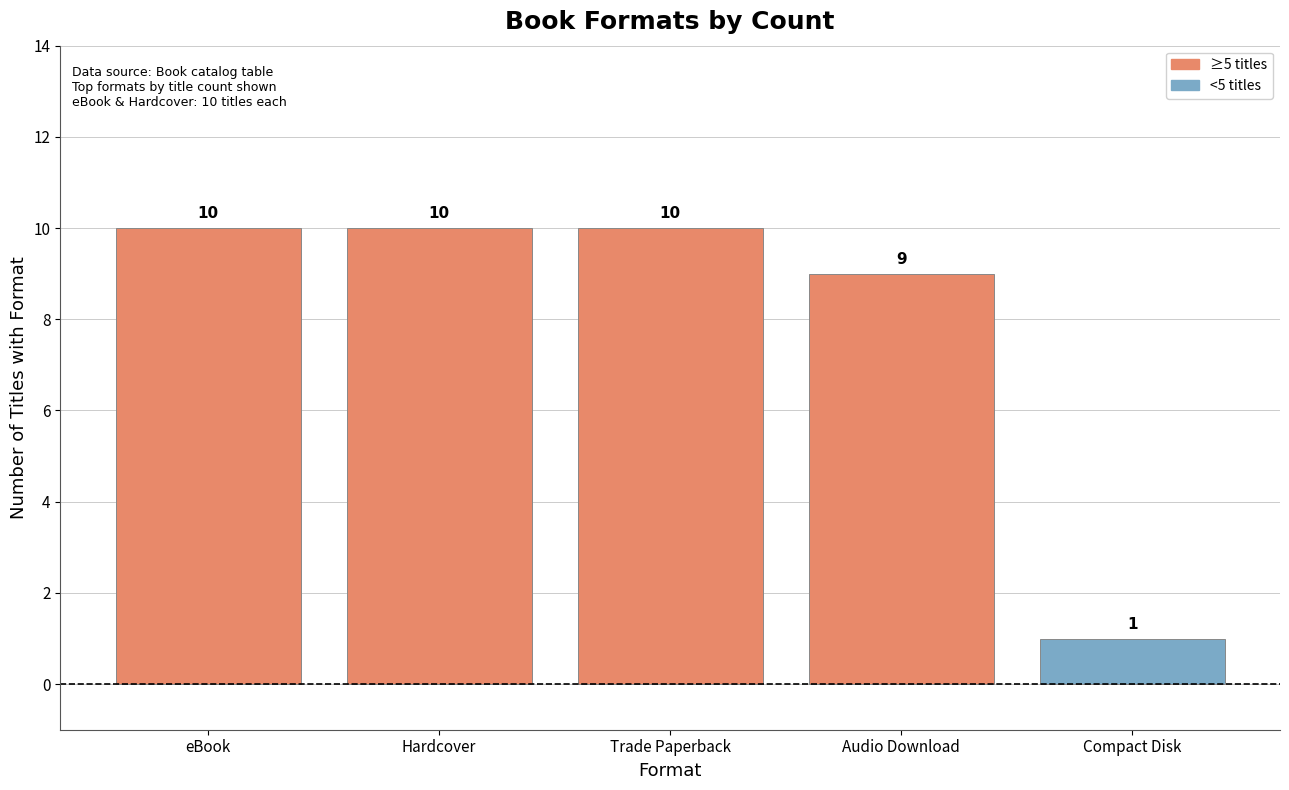

What position from the right is eBook?

5